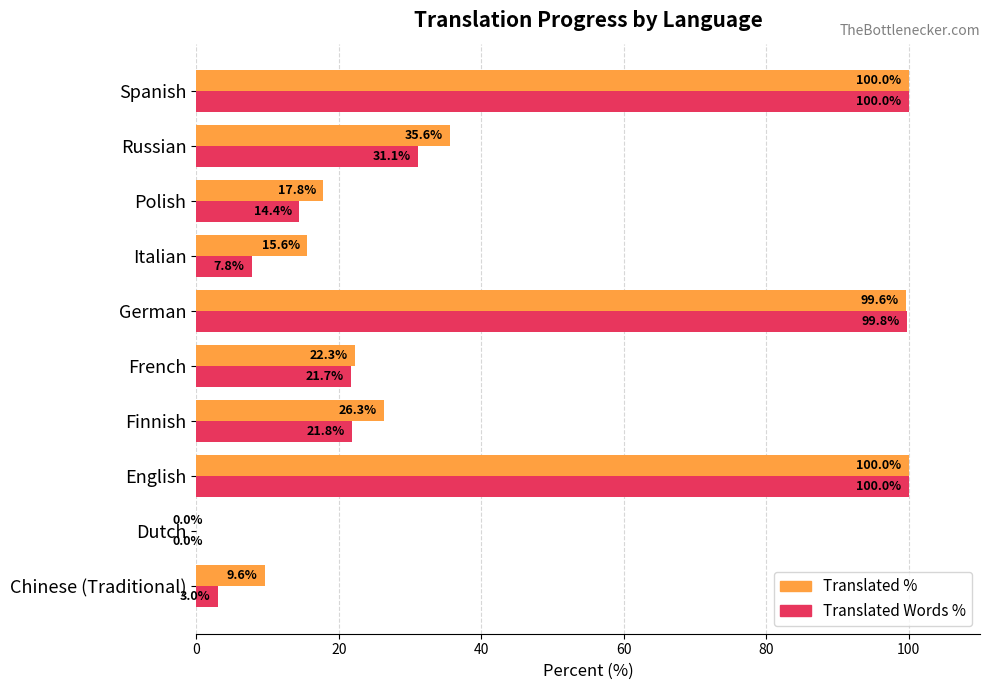

What is the total value across all series at Spanish?

200.0